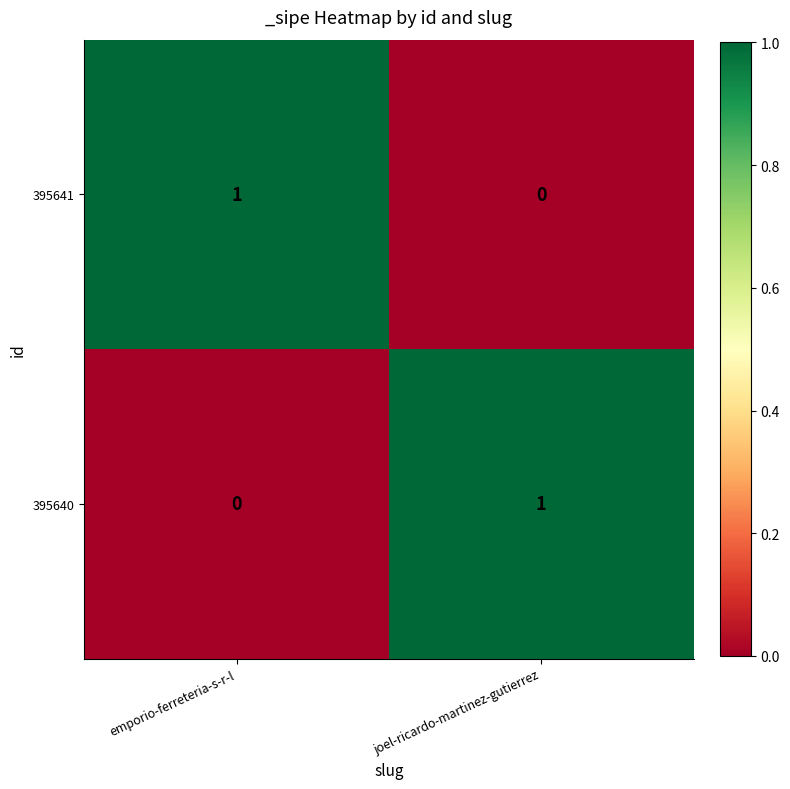

Count the number of categories in the chart.

2